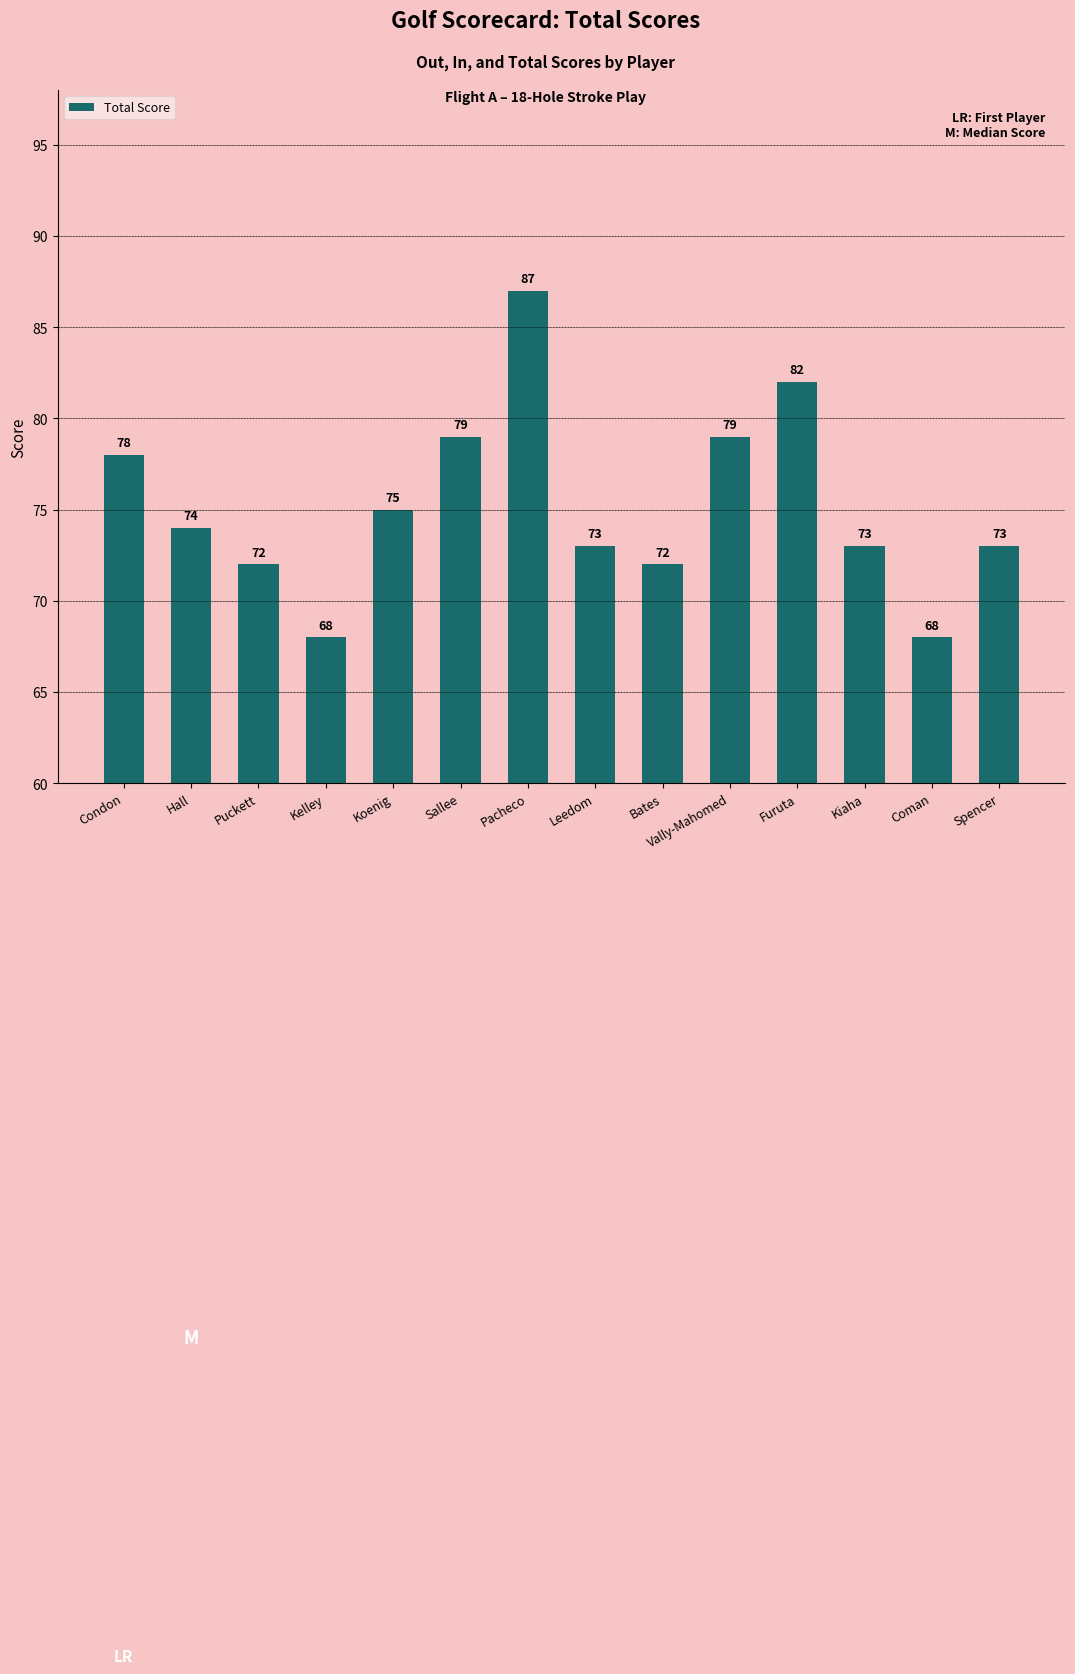

How many values are below 74?

7